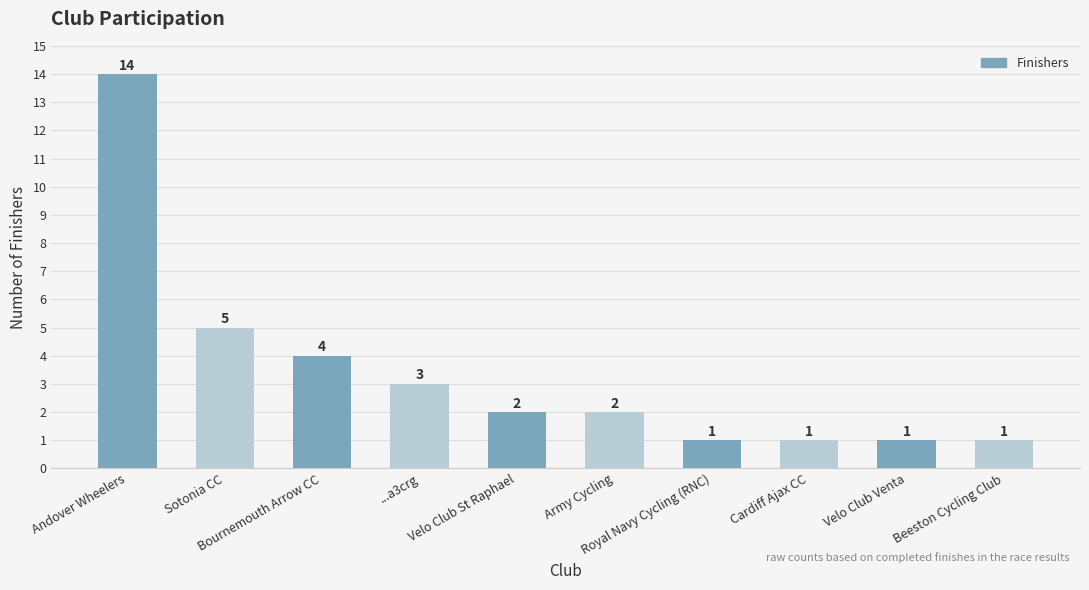

What is the value of the 5th bar from the left?

2